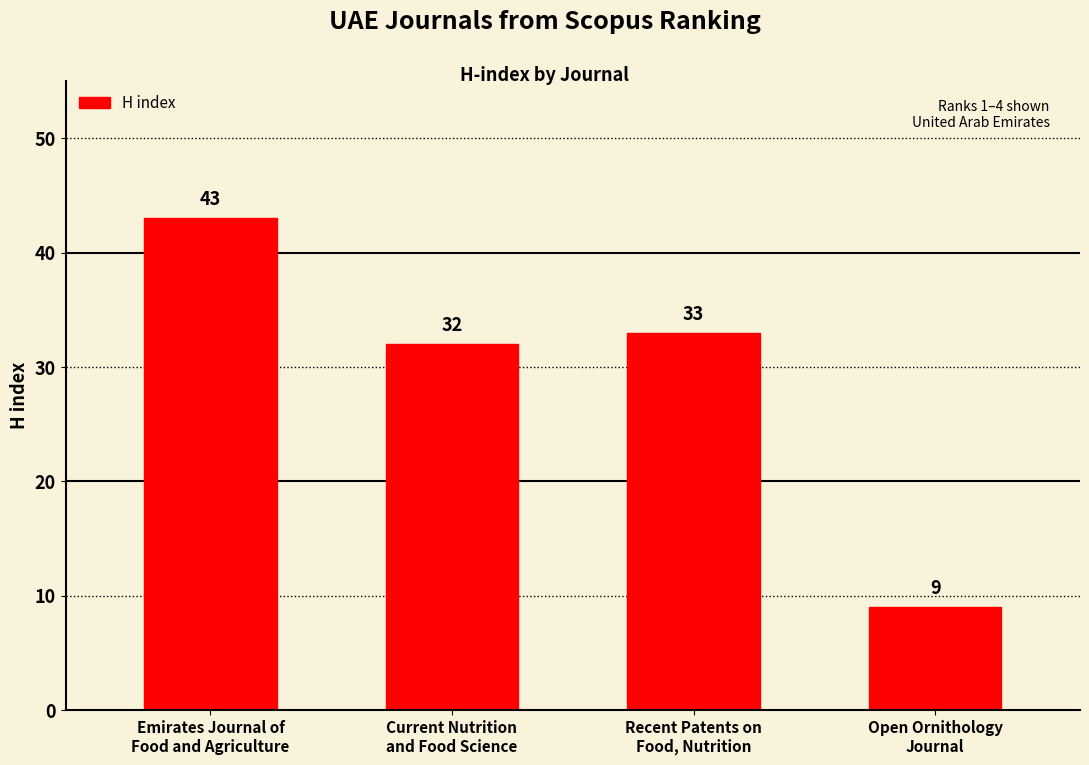

What is the value of the 1st bar from the left?

43